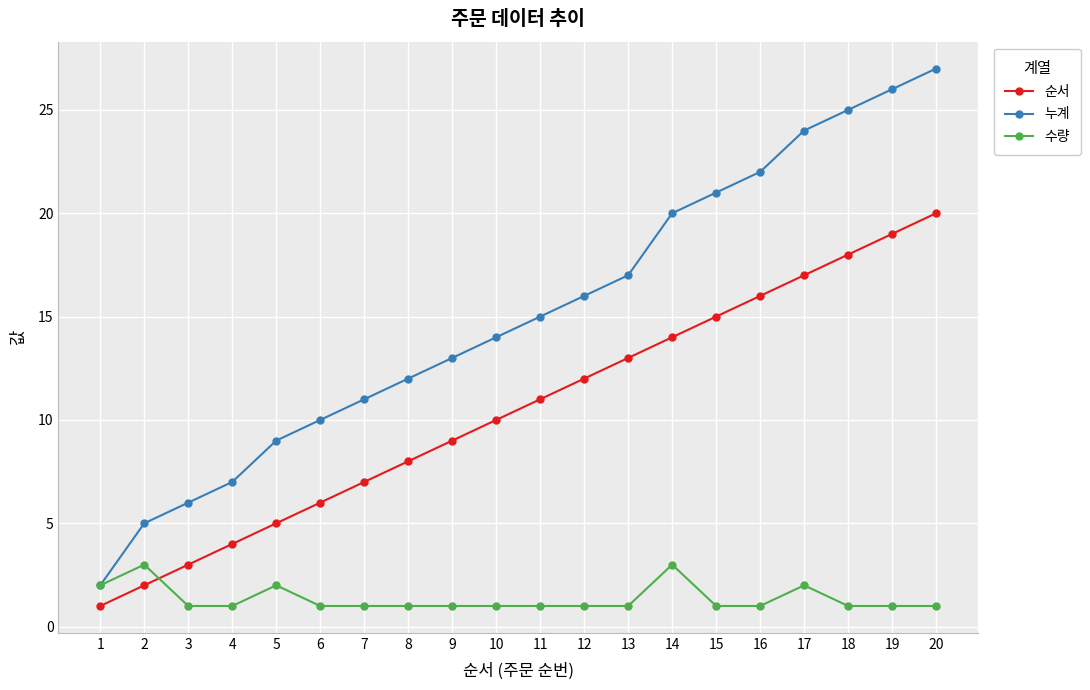

How many data points does each series have?

20